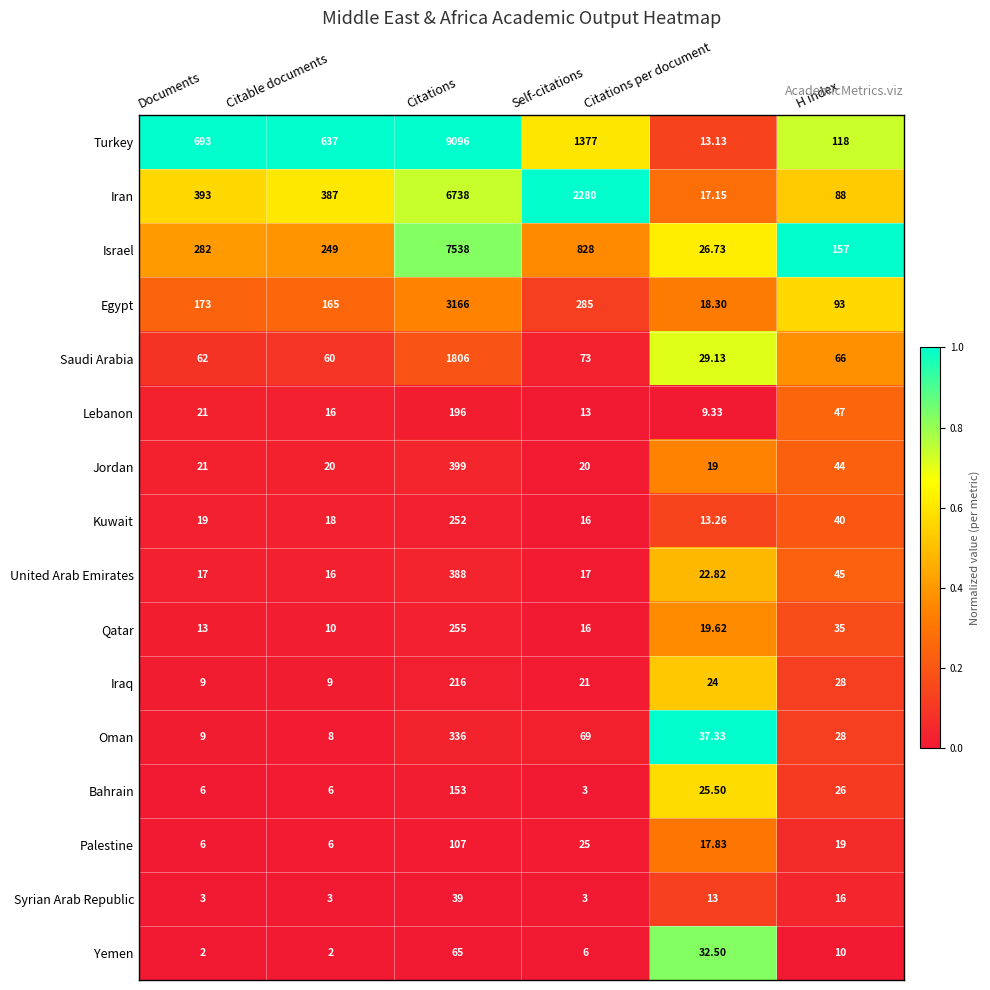

What is the spread (max minus min) of values at Citations?

9057.0